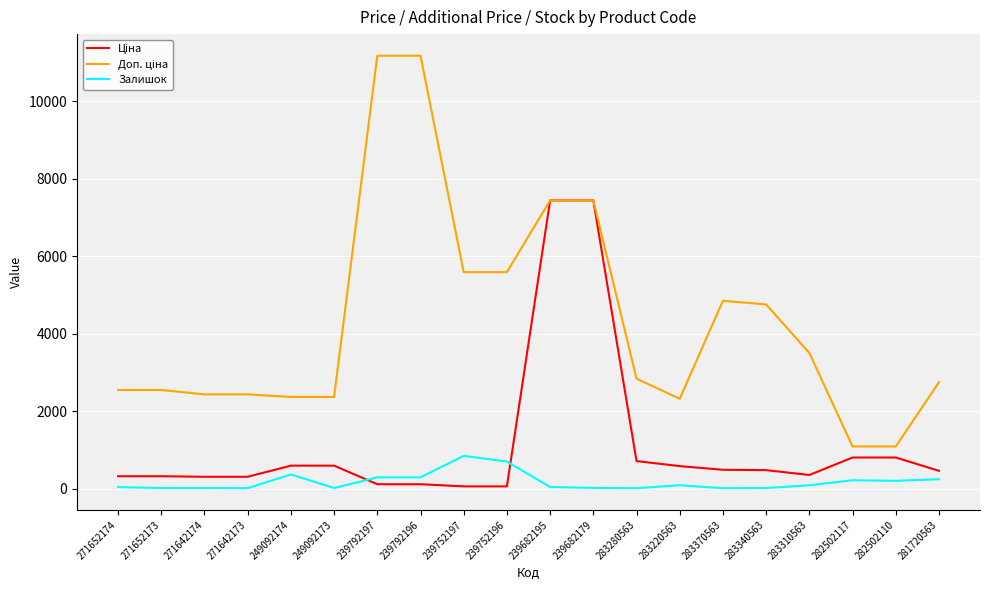

In Залишок, how many points are higher than both neighbors (excluding endpoints)?

4